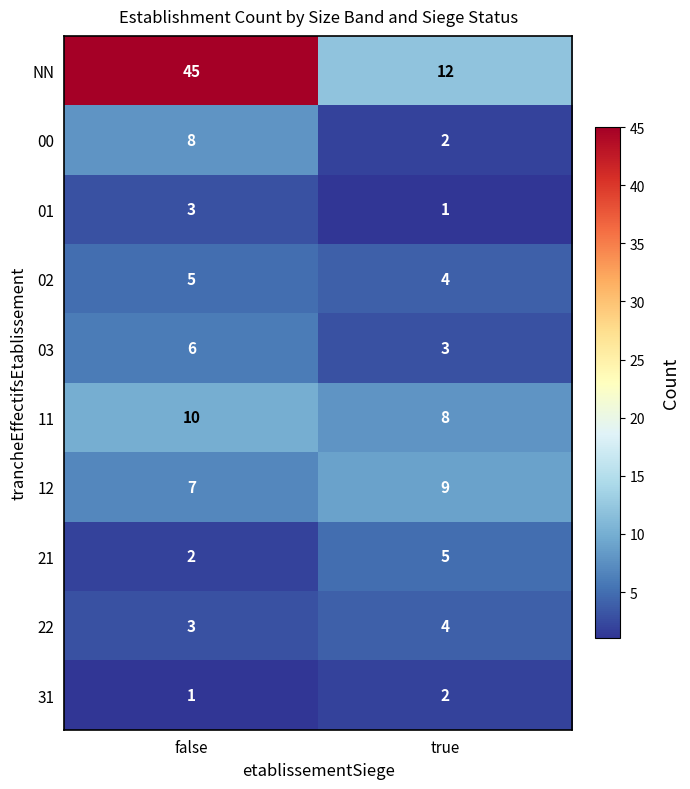

Reading right to left, what are all the values shown in this chart?

NN: true=12	false=45
00: true=2	false=8
01: true=1	false=3
02: true=4	false=5
03: true=3	false=6
11: true=8	false=10
12: true=9	false=7
21: true=5	false=2
22: true=4	false=3
31: true=2	false=1